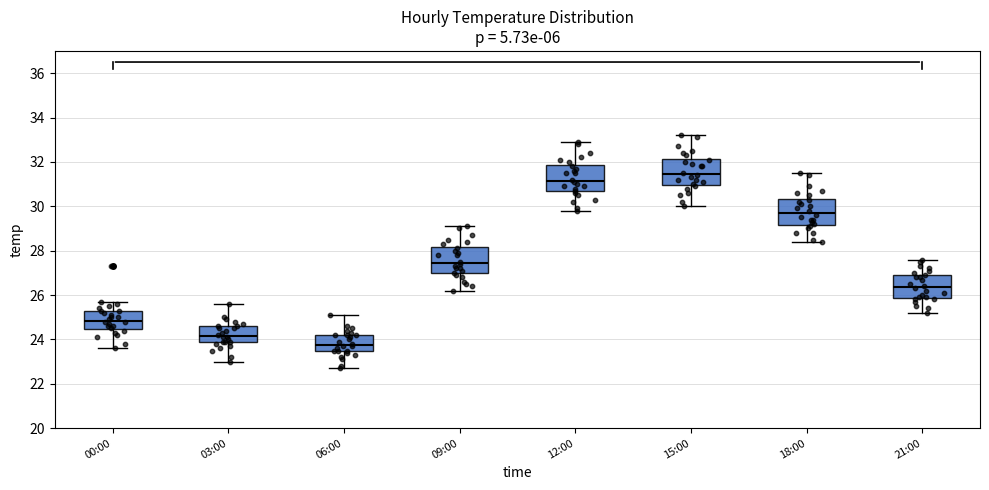

Which box has the lowest median line?

06:00